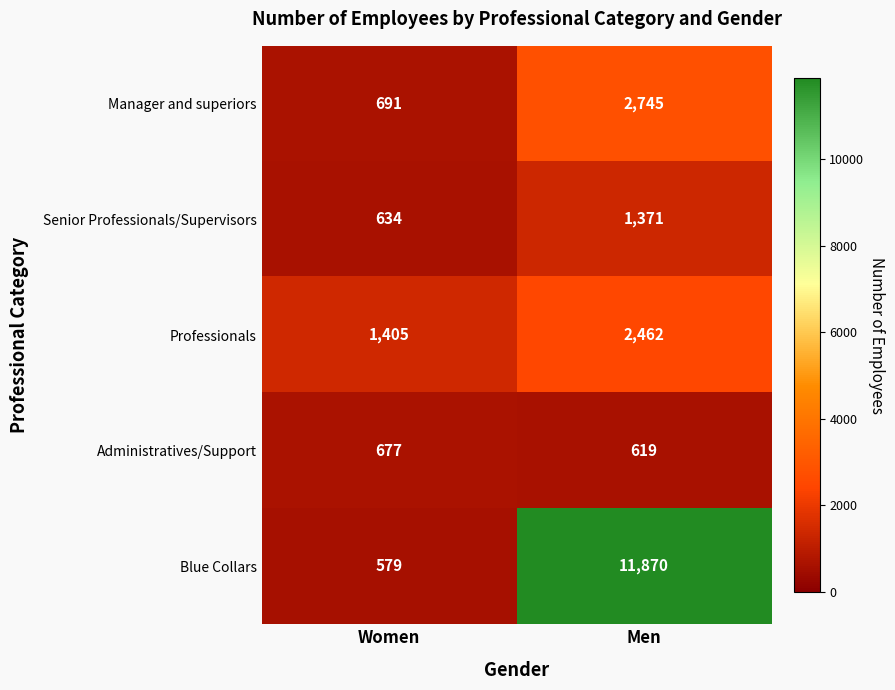

Reading left to right, extract all data points from this chart.

Manager and superiors: Women=691	Men=2745
Senior Professionals/Supervisors: Women=634	Men=1371
Professionals: Women=1405	Men=2462
Administratives/Support: Women=677	Men=619
Blue Collars: Women=579	Men=11870